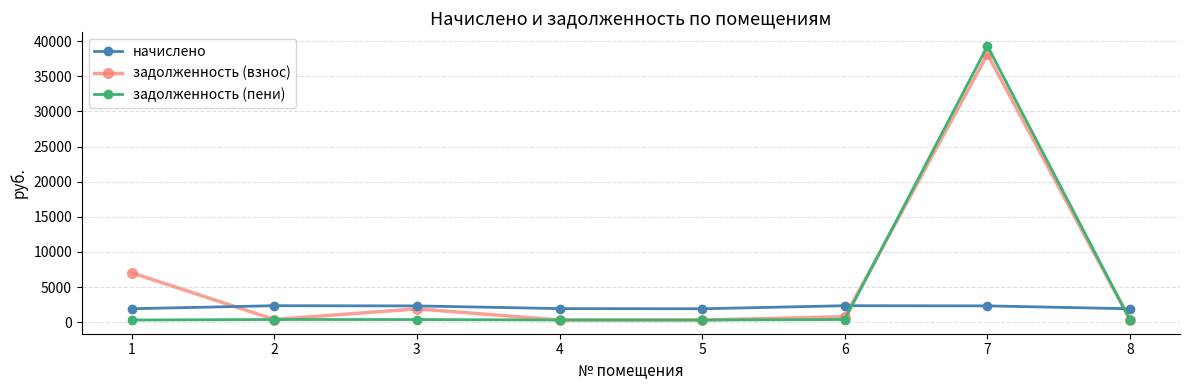

True or false: начислено and задолженность (взнос) intersect in this chart.

True